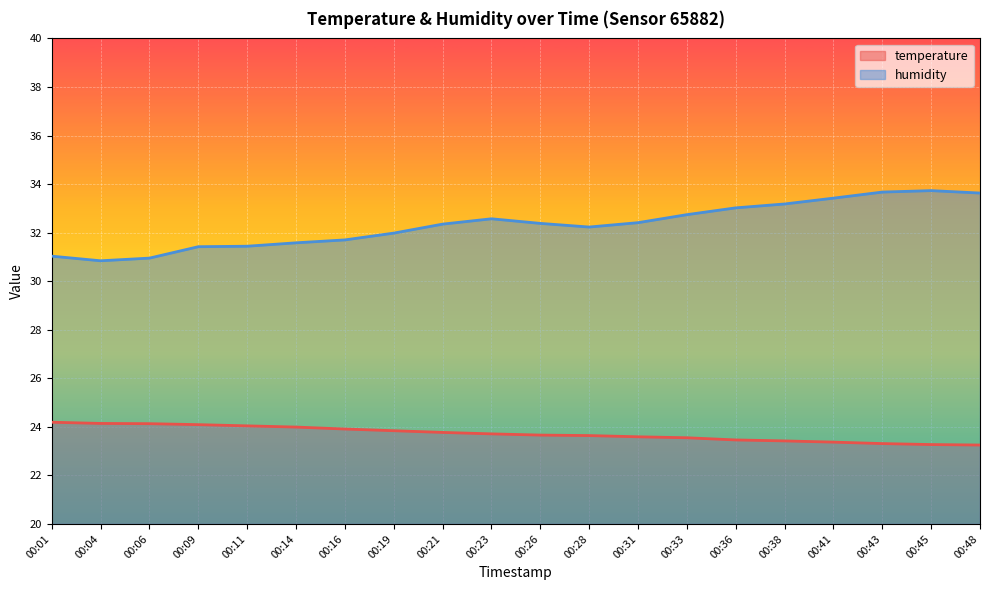

What is the spread (max minus min) of values at 00:06?

6.8